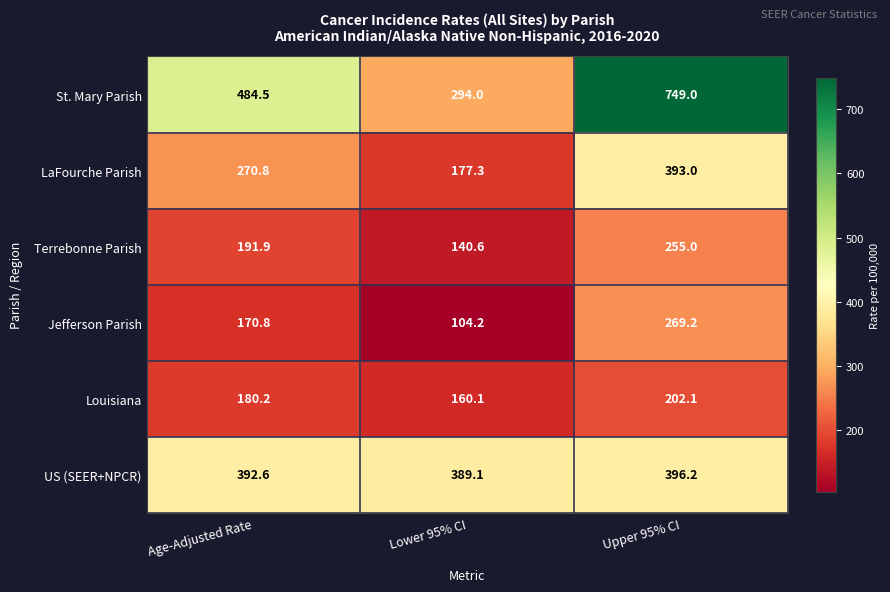

How many data points in Louisiana are above 180?

2